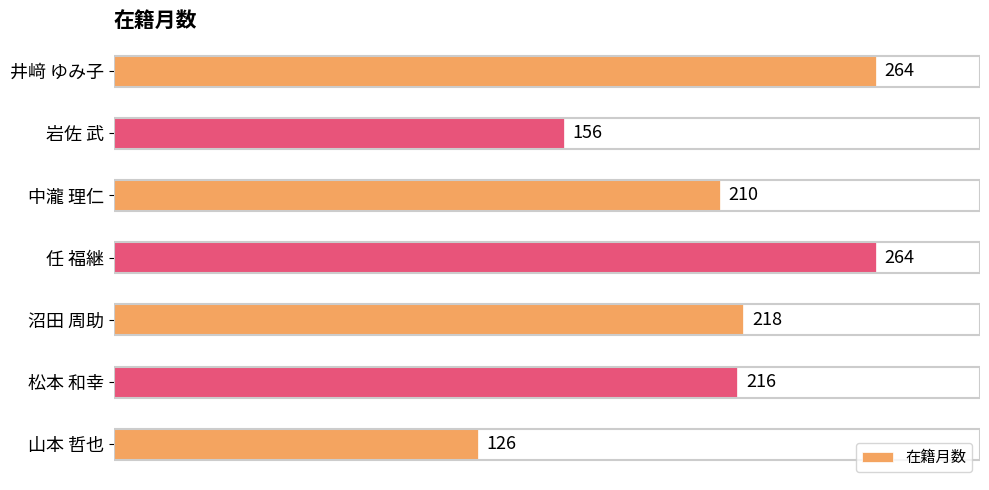

Count the values in the range 156 to 264.

6